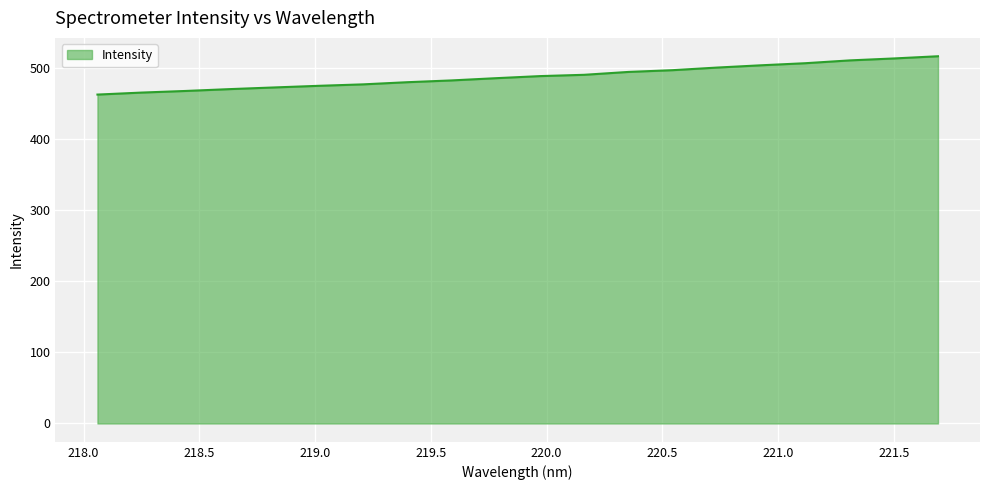

What is the smallest value displayed?

462.3